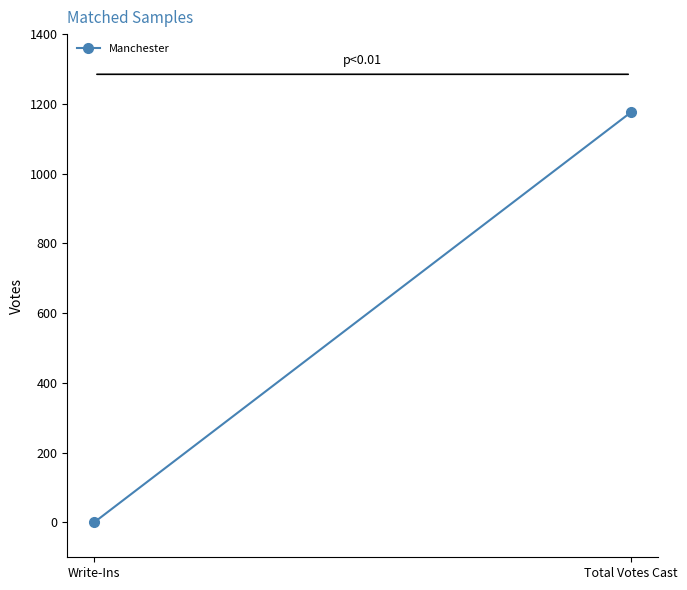

What is the sum of the values at Total Votes Cast and Write-Ins?

1176